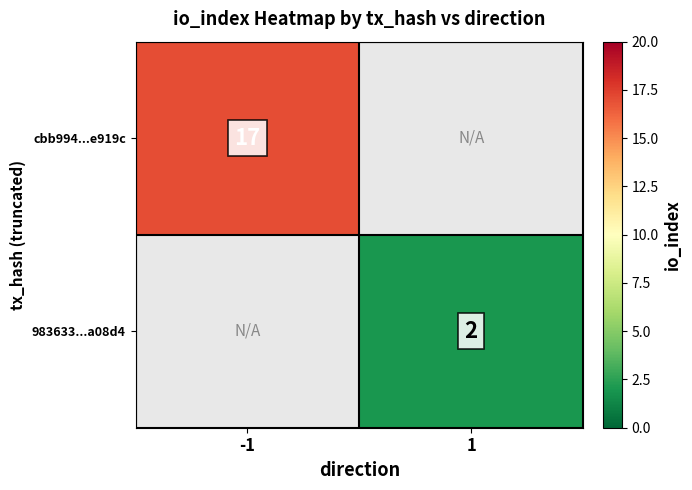

Is it true that cbb994...e919c equals 23 at -1?

False